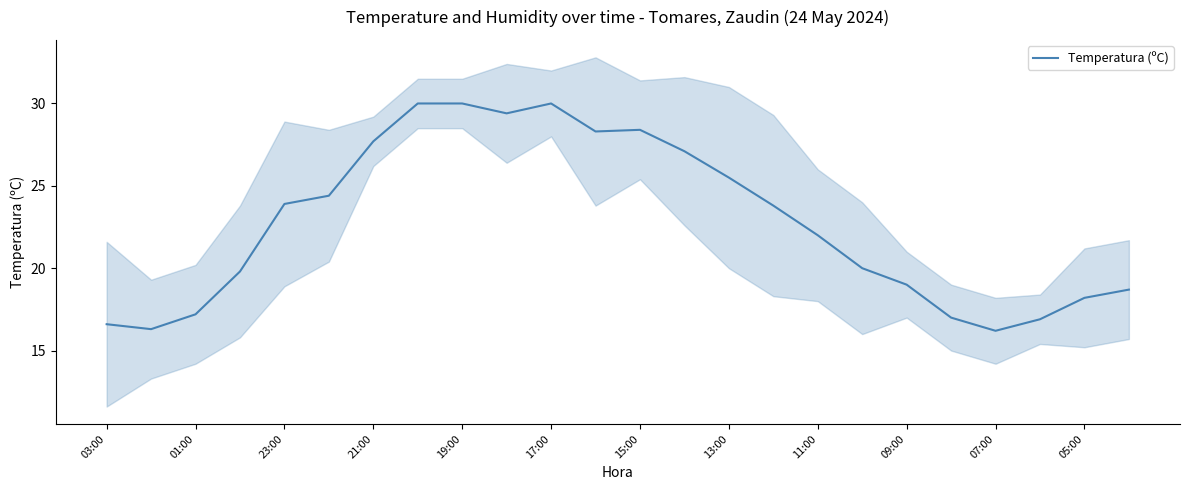

True or false: Temperatura (ºC) has a value of 41.0 at 19:00.

False